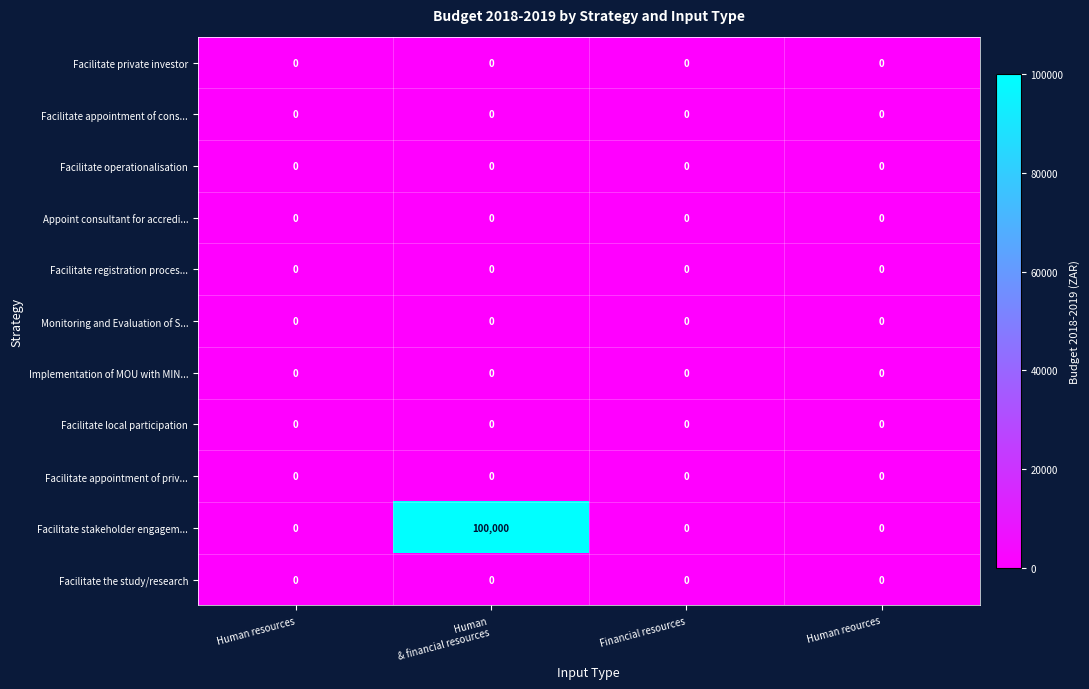

True or false: Implementation of MOU with MIN... has a value of 0 at Financial resources.

True